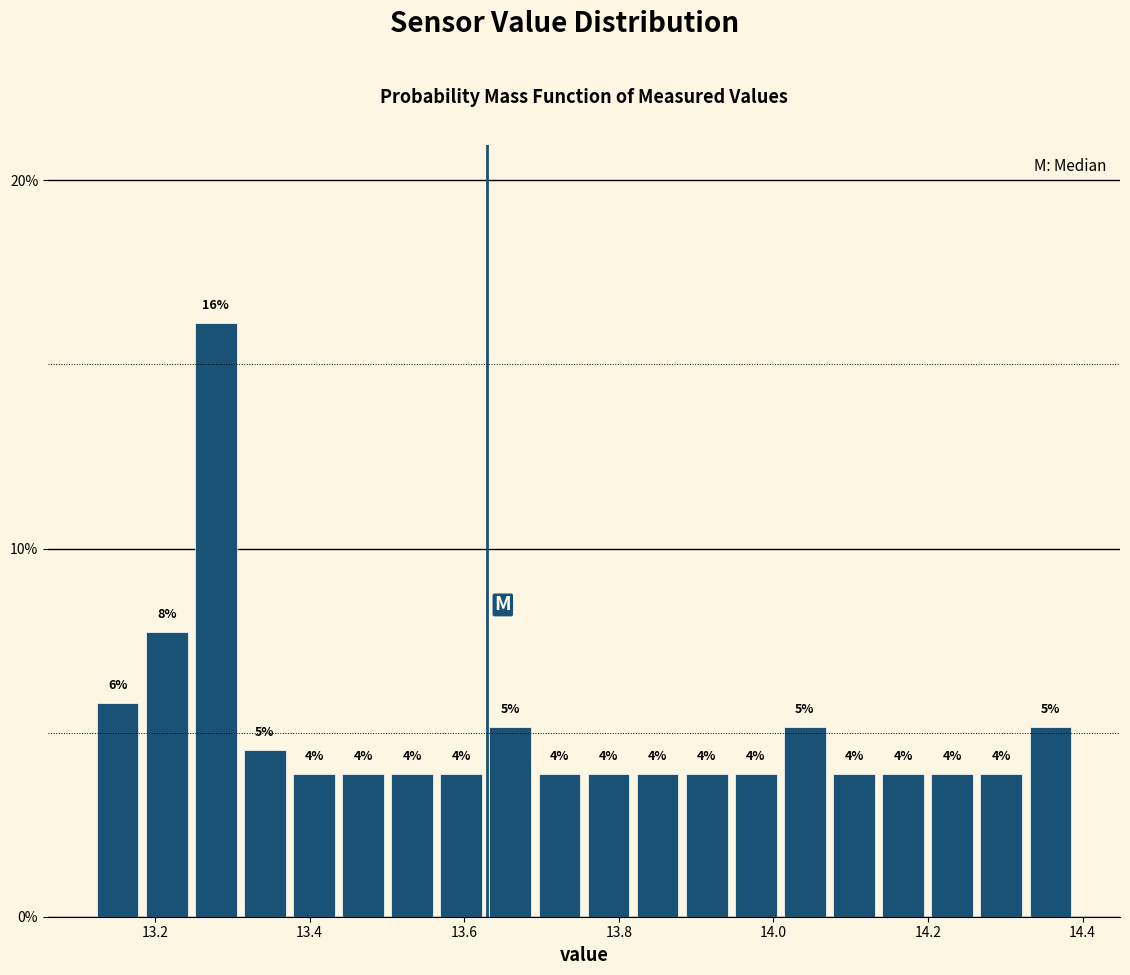

Read against the x-axis, roughly where is the centre of the tallest bar?

13.28